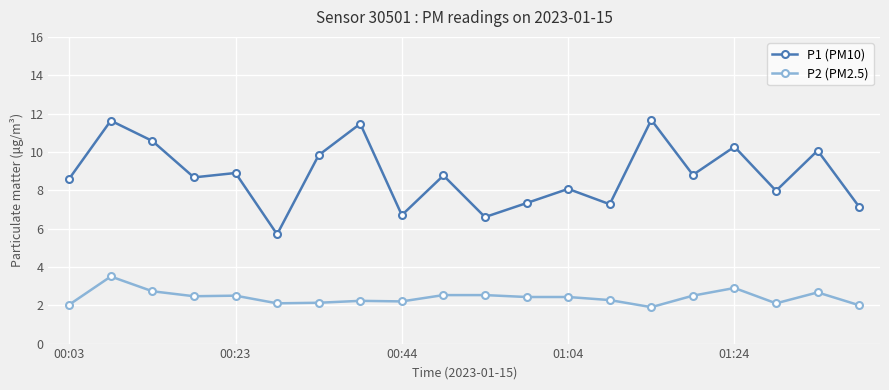

True or false: P1 (PM10) and P2 (PM2.5) cross at least once.

False